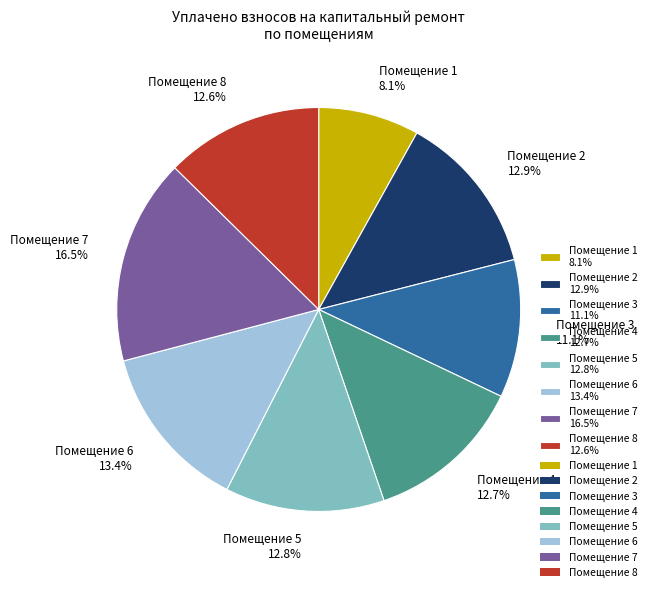

How many segments does this pie chart have?

8